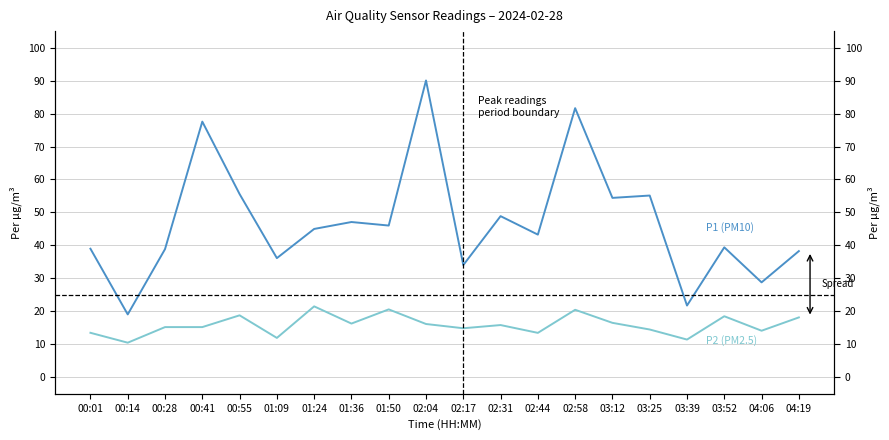

How many series are shown in this chart?

2